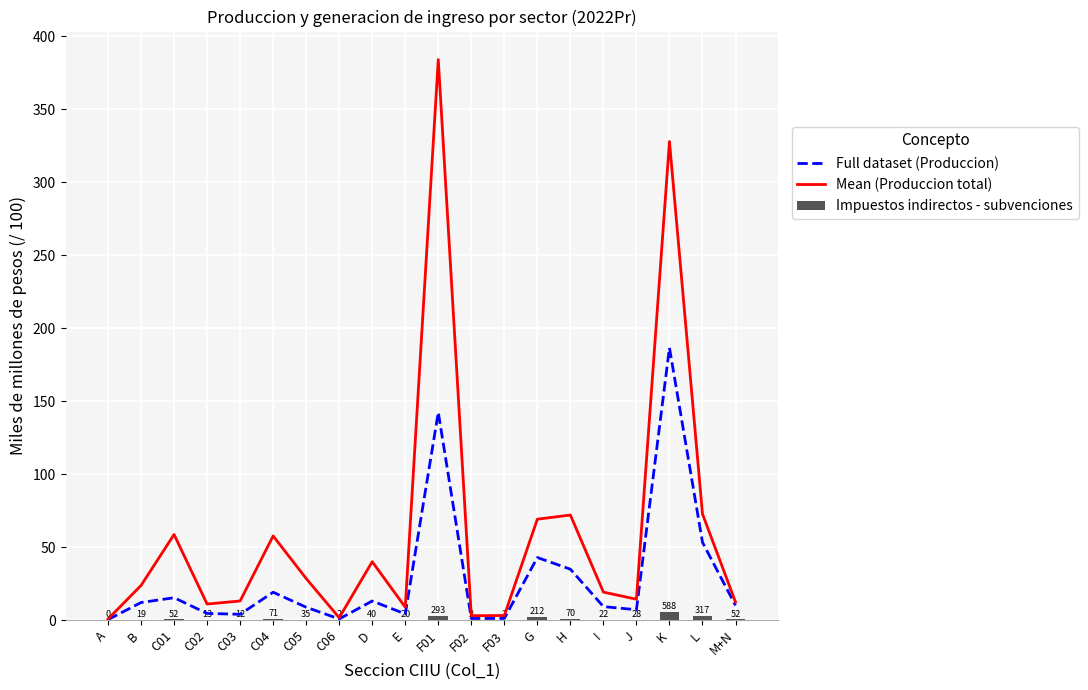

How many values in the Full dataset (Produccion) series exceed 10?

10